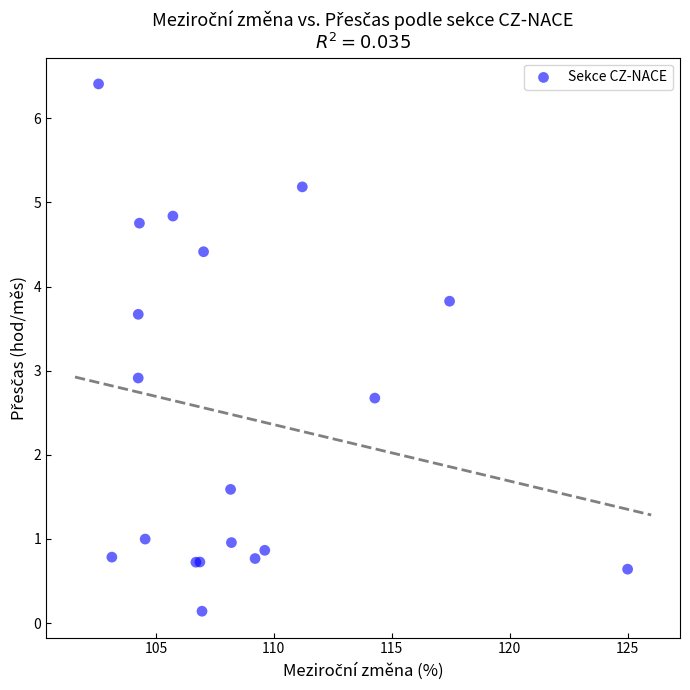

What Y value in the scatter plot is closest to 3?

2.9